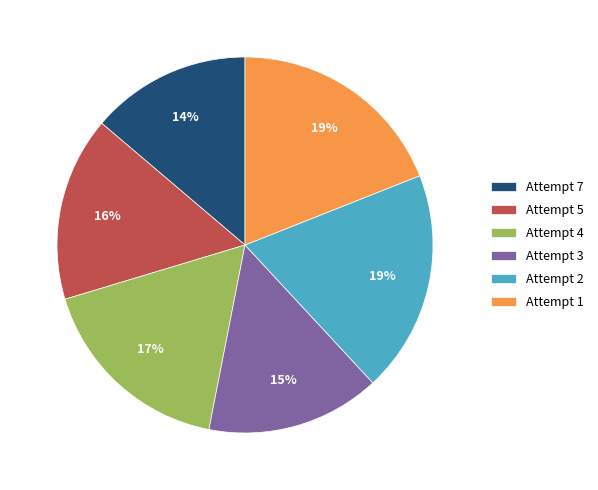

Which slice is the smallest?

Attempt 7